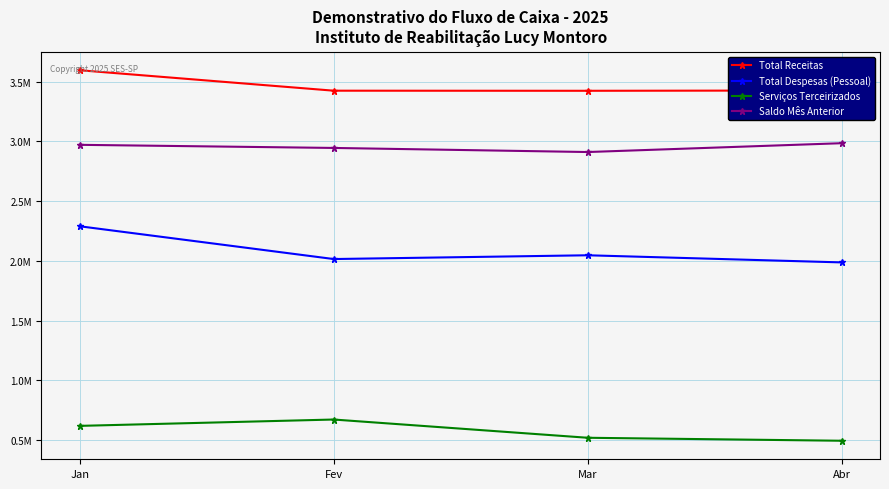

Reading left to right, what are all the values shown in this chart?

Total Receitas: 3594543.9	3423399.7	3422593.7	3425067.7
Total Despesas (Pessoal): 2289085.7	2014801.2	2046328.3	1986631.0
Serviços Terceirizados: 618919.9	672055.8	519357.6	494438.9
Saldo Mês Anterior: 2970467.4	2944370.0	2910169.0	2984131.4